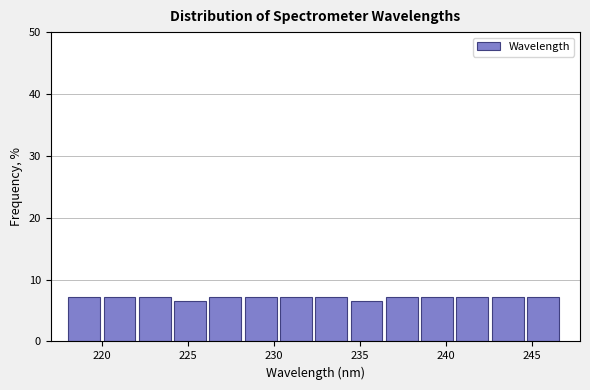

Reading left to right, transcribe this chart: for each bar, give the range it covers on the x-axis and its height. Neither the bar edges nor the heights are printed on the chart, so give them approximately, as read against the axes.

218.0 to 220.0: 7
220.0 to 222.0: 7
222.0 to 224.0: 7
224.0 to 226.5: 7
226.5 to 228.5: 7
228.5 to 230.5: 7
230.5 to 232.5: 7
232.5 to 234.5: 7
234.5 to 236.5: 7
236.5 to 238.5: 7
238.5 to 240.5: 7
240.5 to 242.5: 7
242.5 to 244.5: 7
244.5 to 246.5: 7